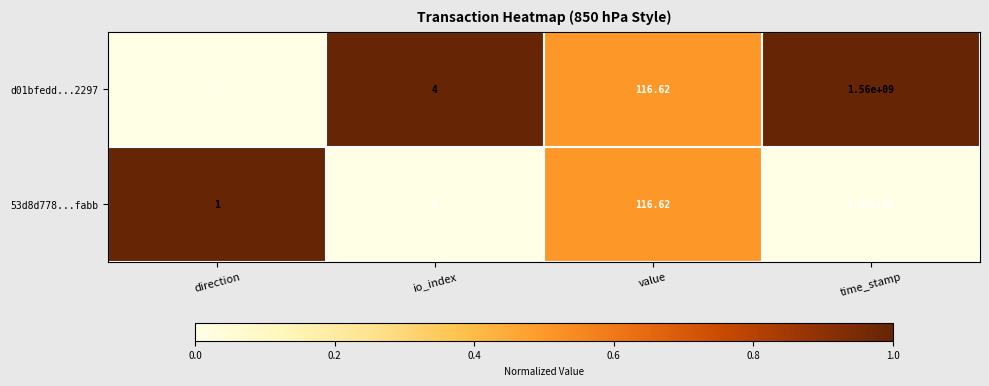

At how many categories does at least one series exceed 0?

4